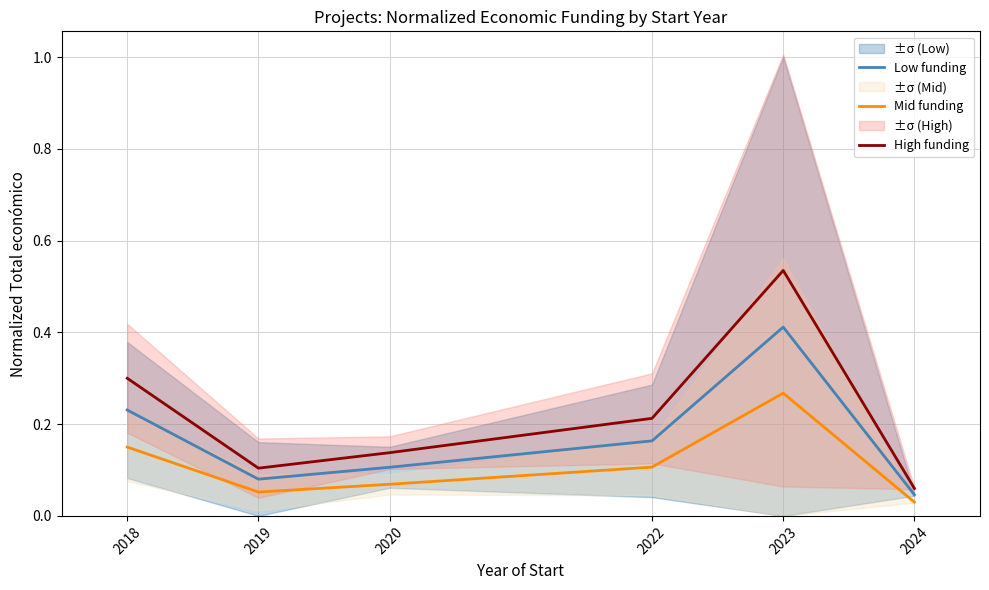

What is the value of the High funding point at the 4th from the left?

0.2